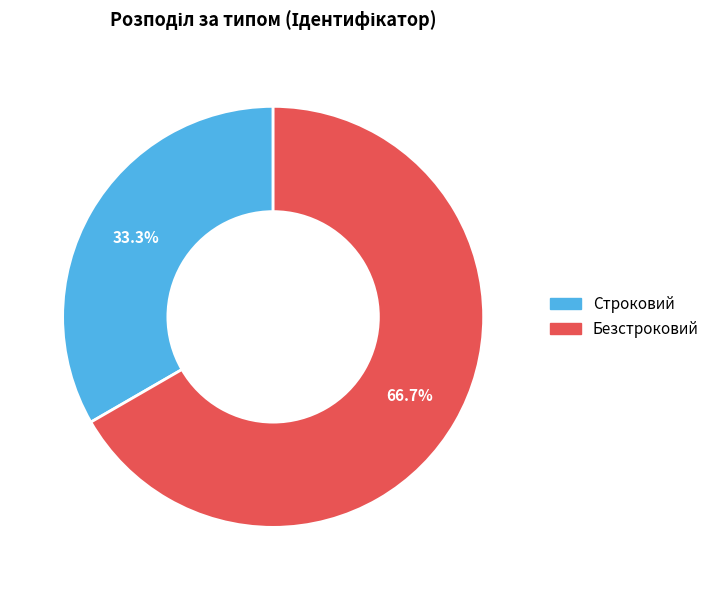

The Безстроковий slice represents 67% of the pie. True or false?

True